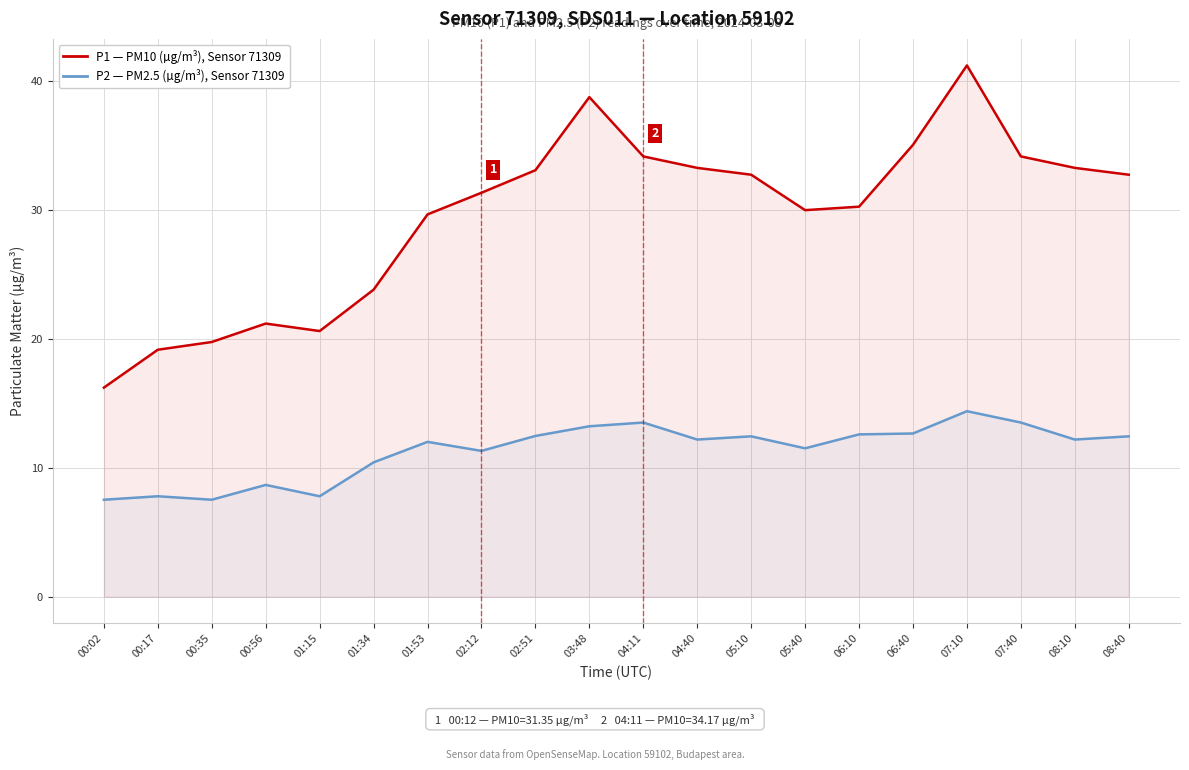

What are all the series names shown in the legend?

P1 (PM10), P2 (PM2.5)